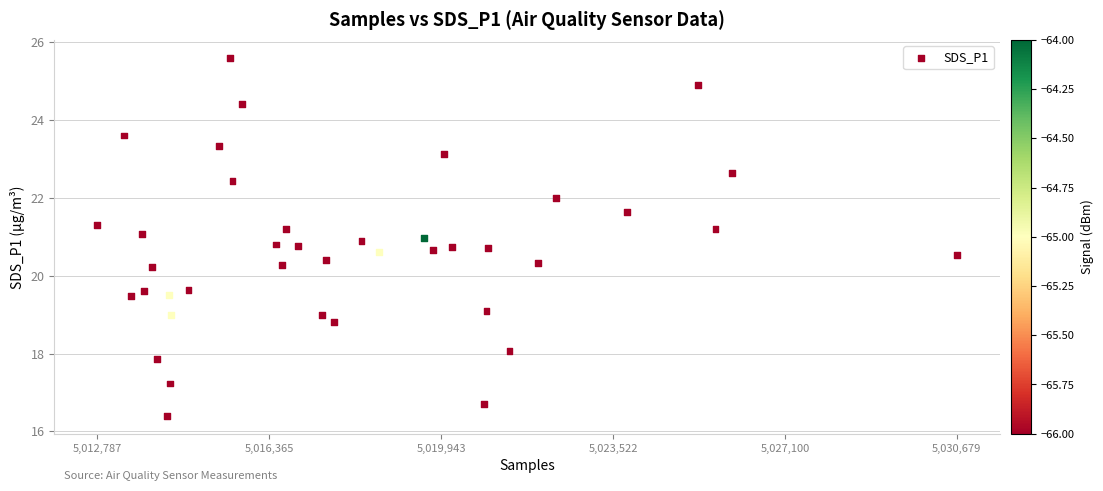

What is the range of X values (max minus min)?

17892.0